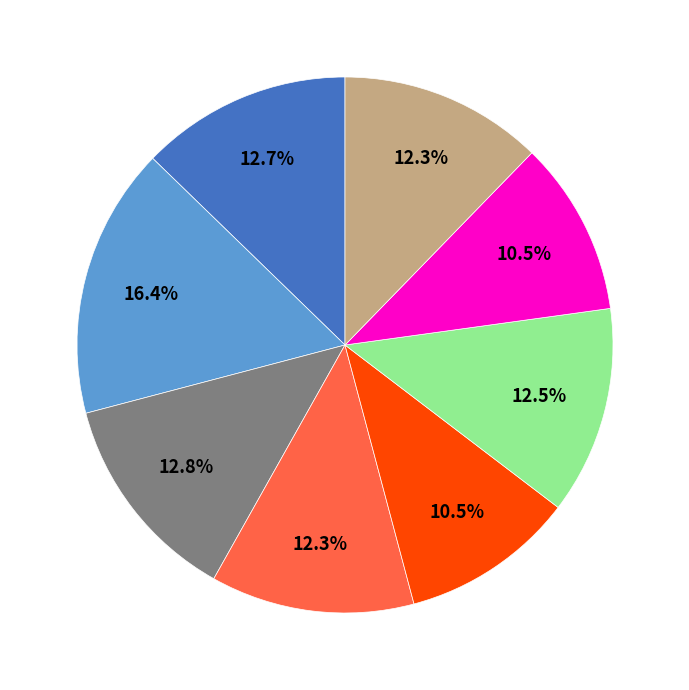

Does any single category account for the majority?

No